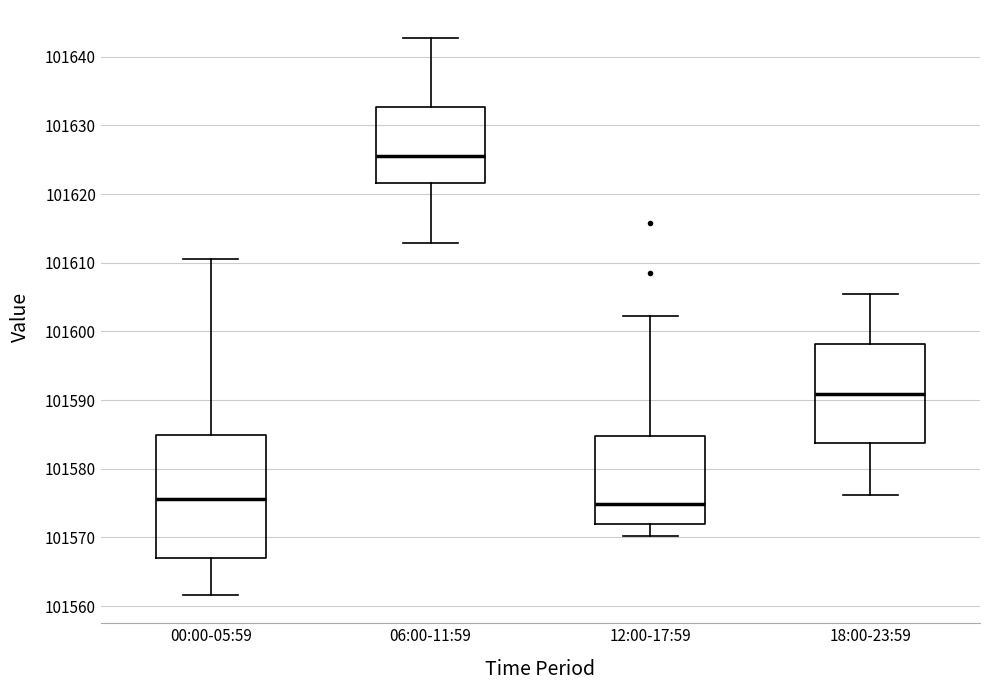

Reading left to right, transcribe this box plot: for each box, give where its median line is, the range the box spans, and where its two whiskers end, as read against the y-axis. The values are not printed on the chart, so give them approximately, as read against the axis.

00:00-05:59: median 101576, box 101567 to 101585, whiskers 101562 to 101611
06:00-11:59: median 101626, box 101622 to 101633, whiskers 101613 to 101643
12:00-17:59: median 101575, box 101572 to 101585, whiskers 101570 to 101602
18:00-23:59: median 101591, box 101584 to 101598, whiskers 101576 to 101605